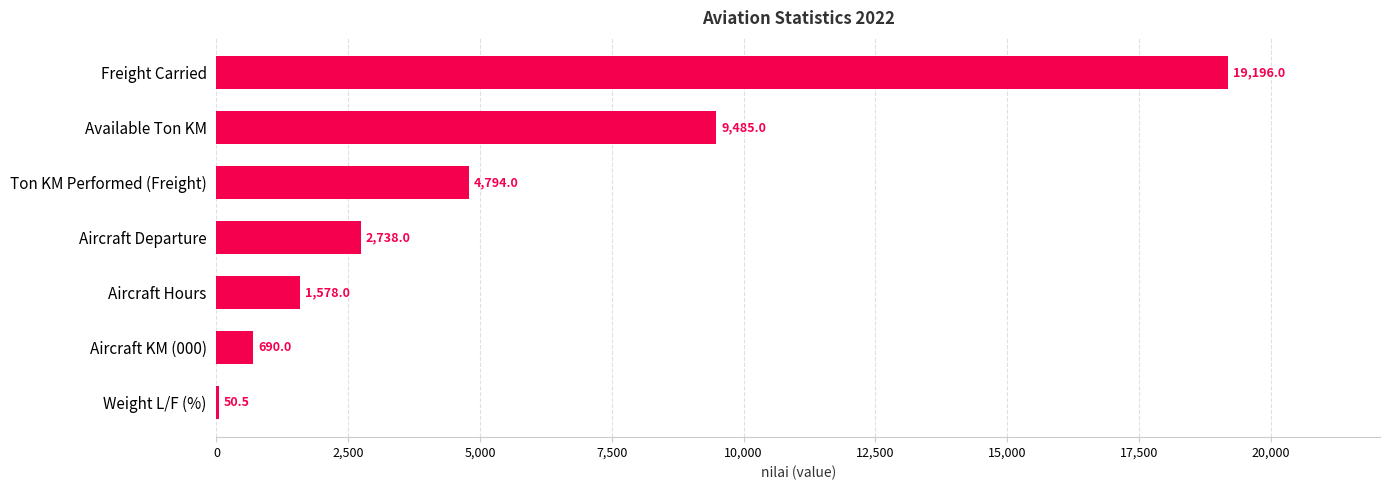

Does the chart contain stacked bars?

No